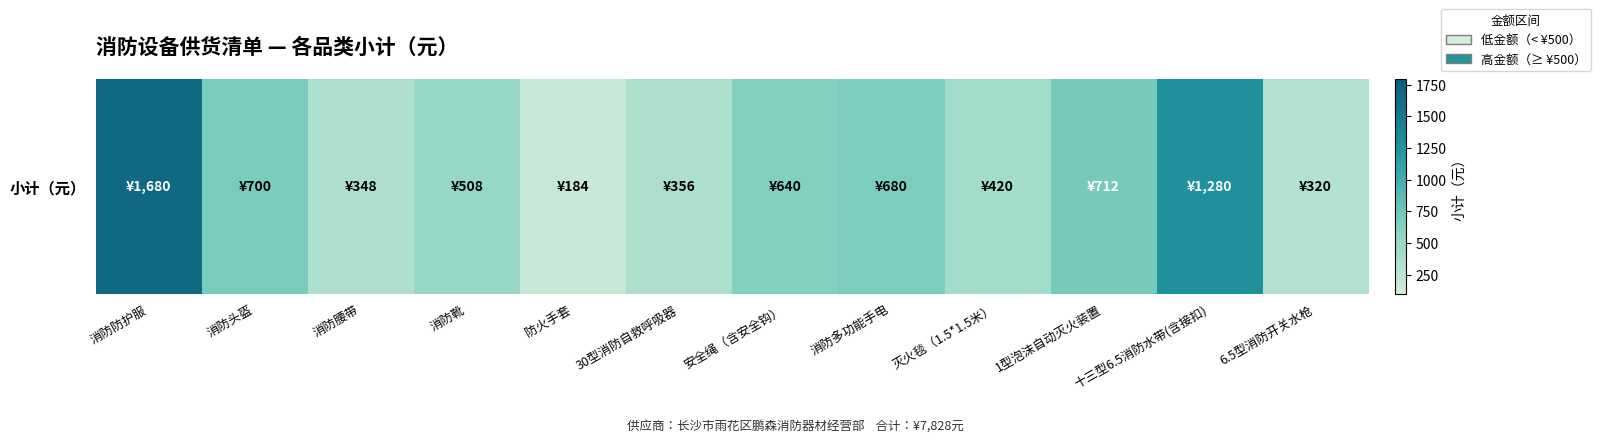

The chart shows a value of 105 at 消防腰带. True or false?

False